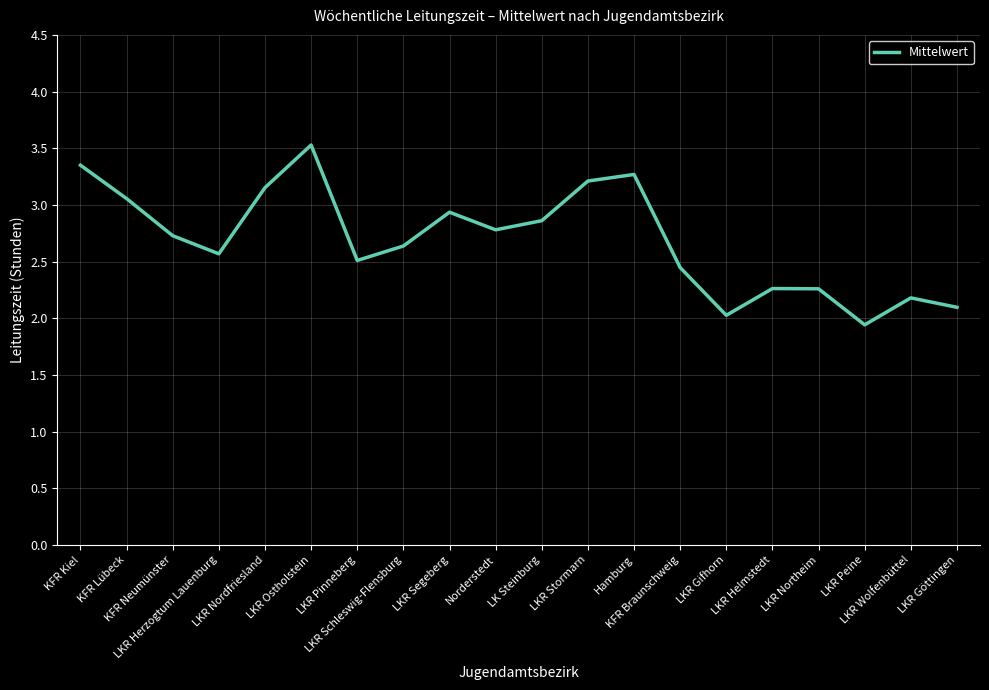

What is the maximum value shown in the chart?

3.5